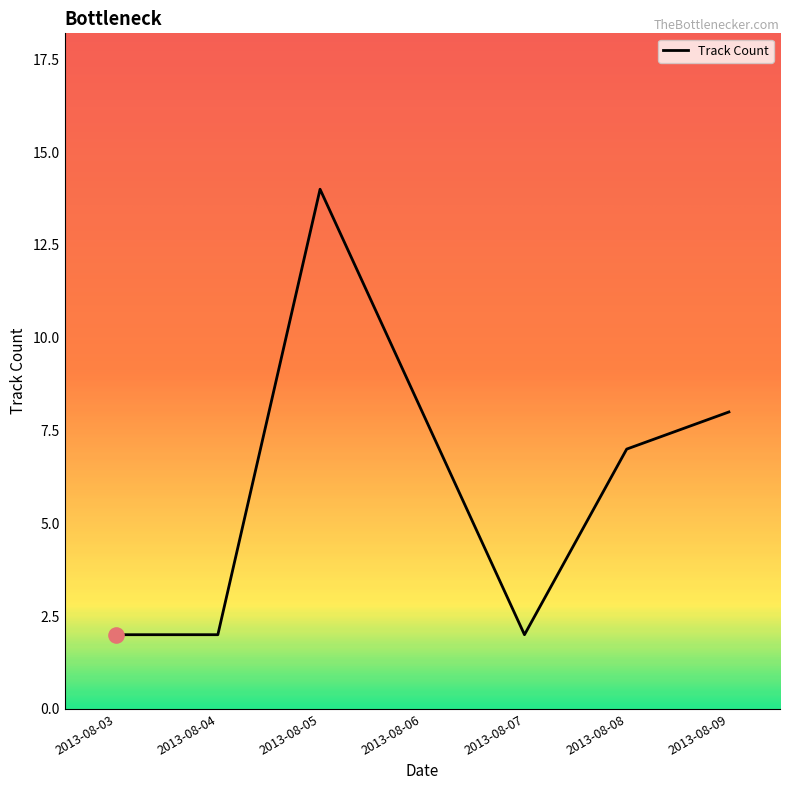

Approximately how many times larger is the value at 2013-08-08 compared to 2013-08-09?

0.9